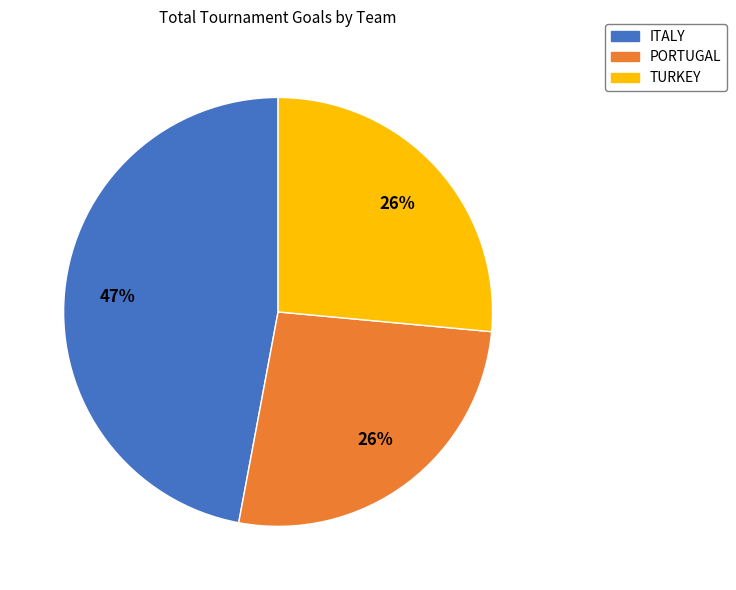

Does PORTUGAL represent more than half of the total?

No